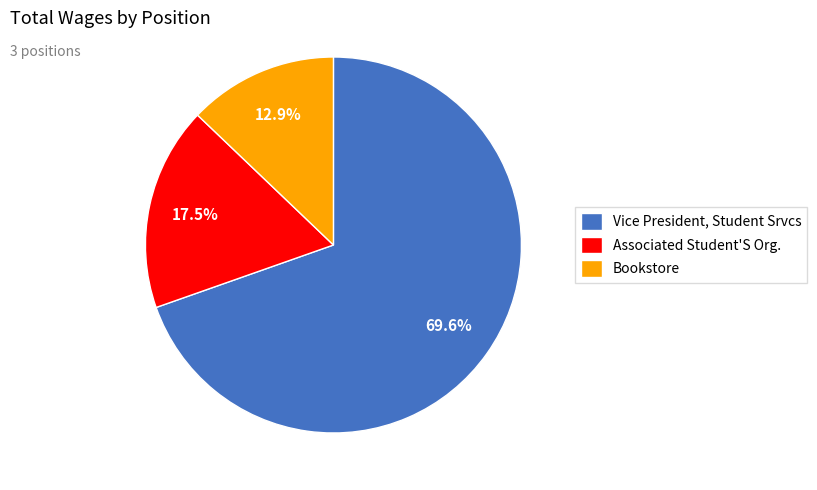

Rank the categories by value from highest to lowest.

Vice President, Student Srvcs, Associated Student'S Org., Bookstore